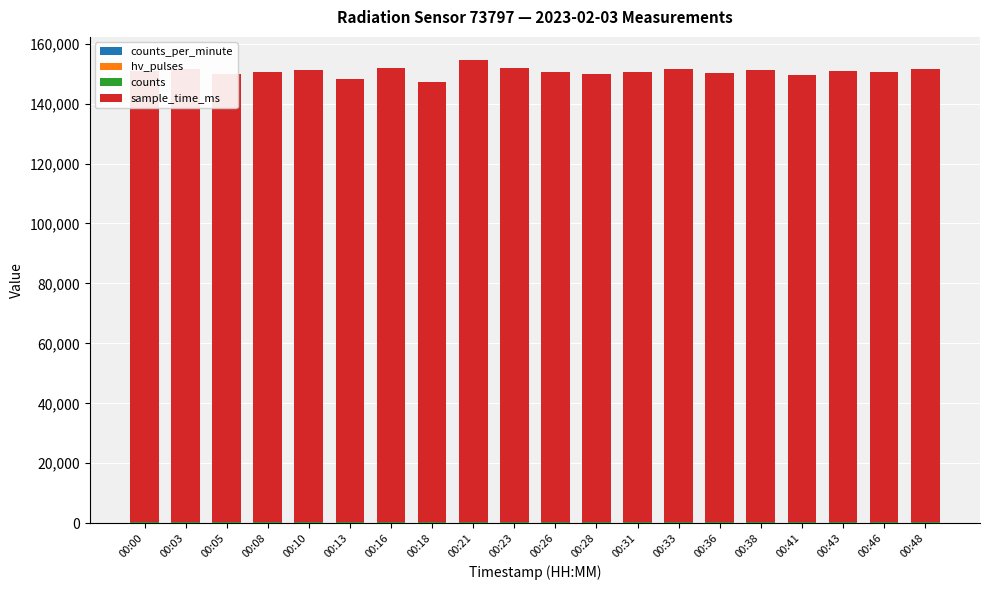

What is the difference between the counts values at 00:18 and 00:03?

1